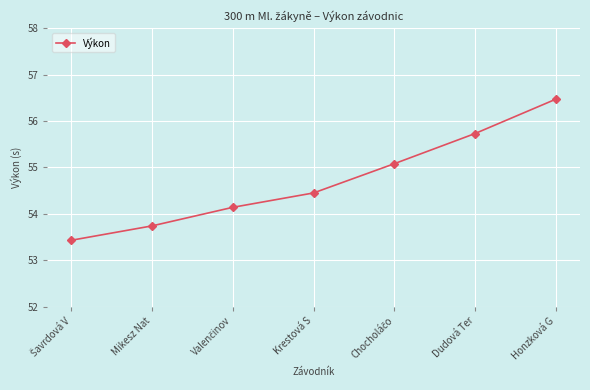

Reading left to right, extract all data points from this chart.

53.4	53.7	54.1	54.5	55.1	55.7	56.5